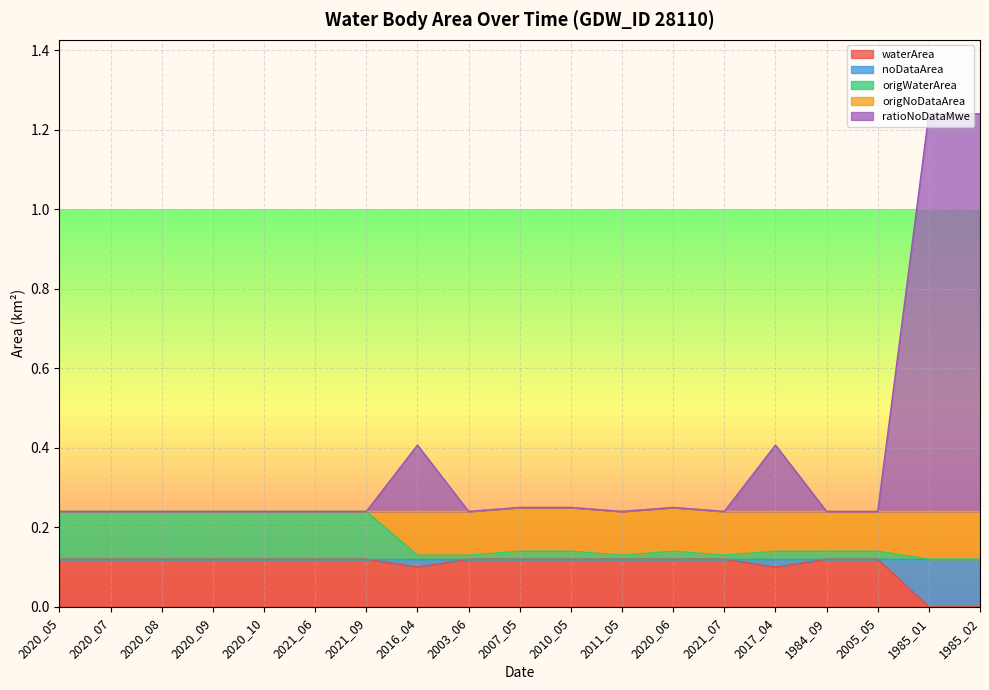

The value of origWaterArea at 2003_06 is 0.1. True or false?

True